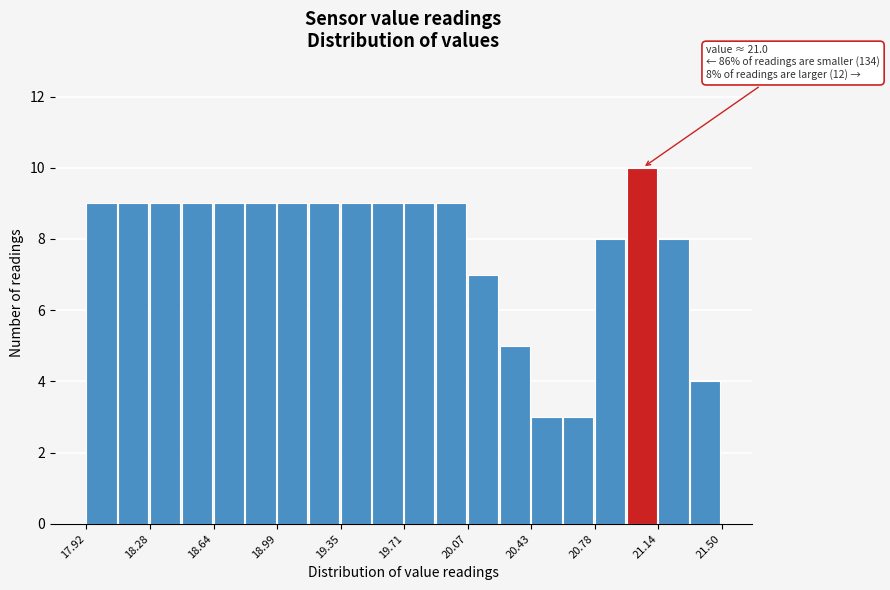

Around what value on the x-axis is the tallest bar? Give the approximate position of its centre, as read against the axis.

21.05